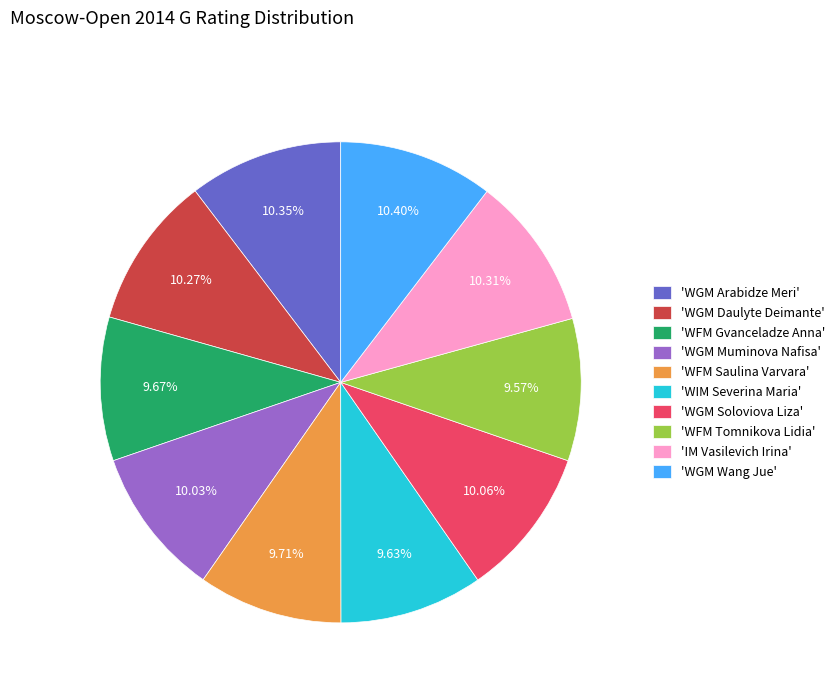

How many segments does this pie chart have?

10